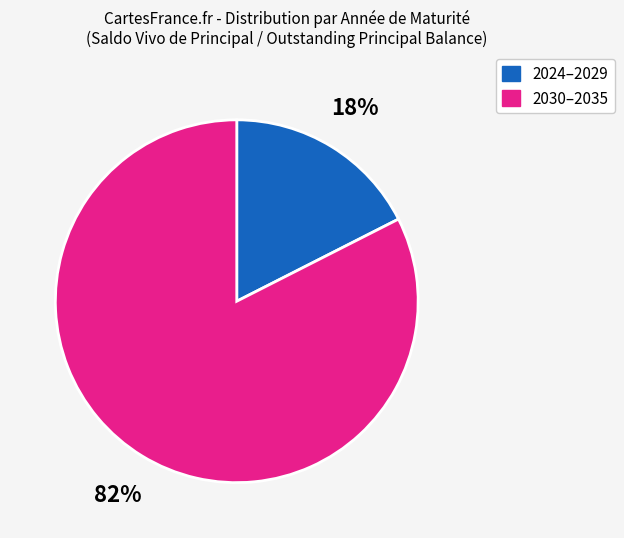

How many segments does this pie chart have?

2